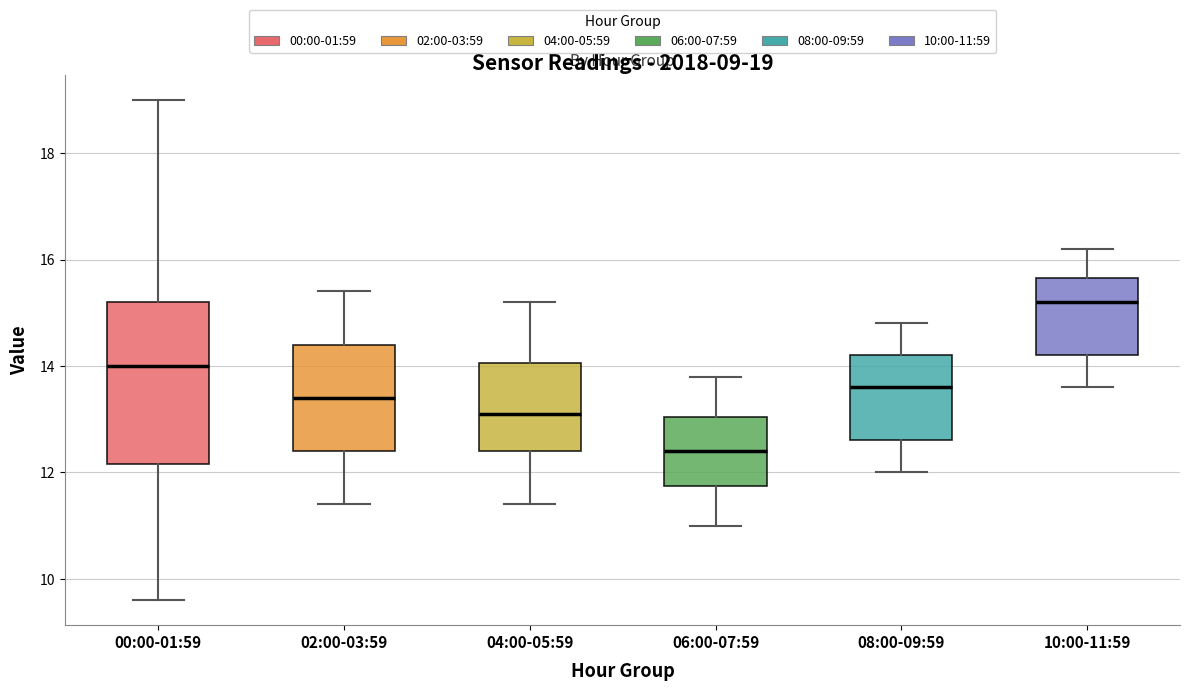

Which box's median line is the lowest?

06:00-07:59